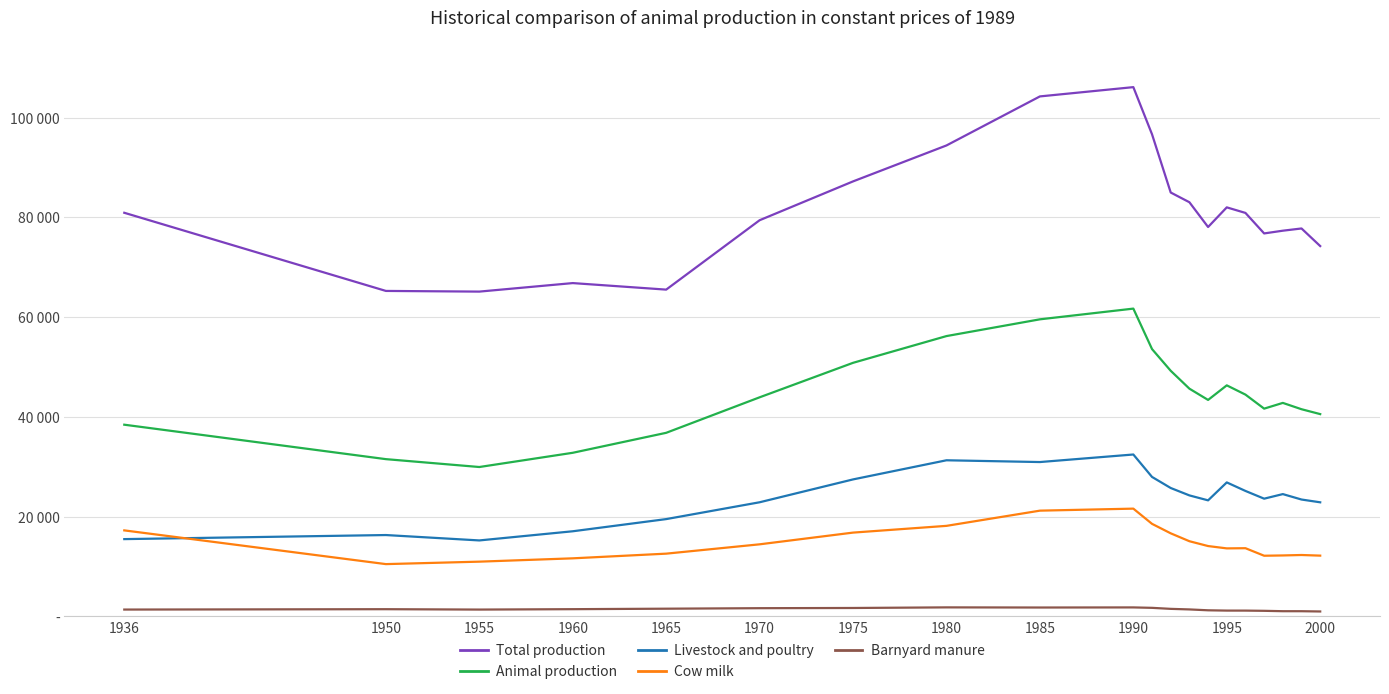

What are all the series names shown in the legend?

Total production, Animal production, Livestock and poultry, Cow milk, Barnyard manure